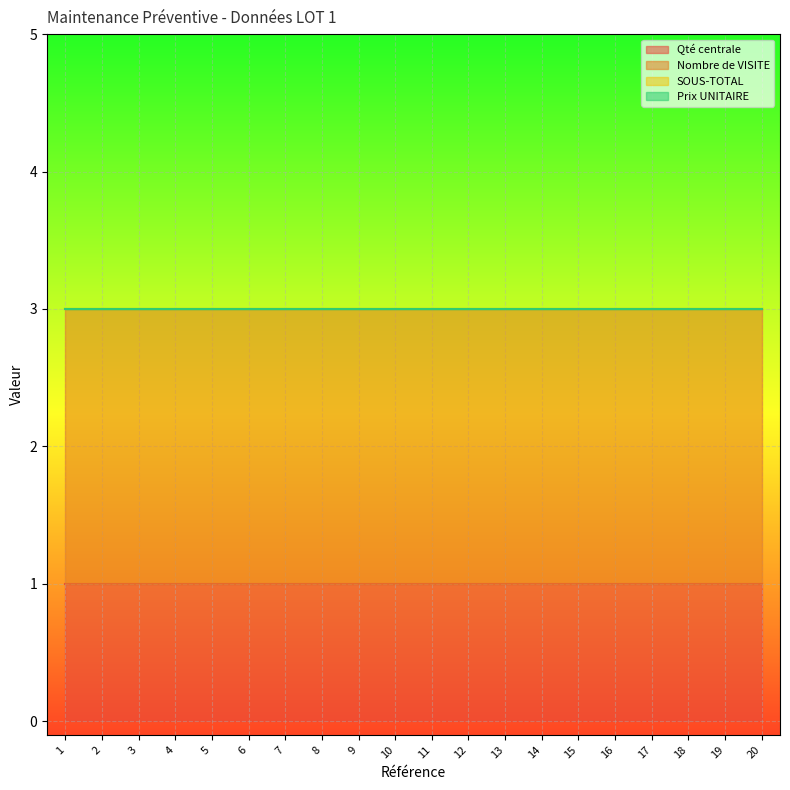

True or false: Nombre de VISITE and Prix UNITAIRE intersect in this chart.

False